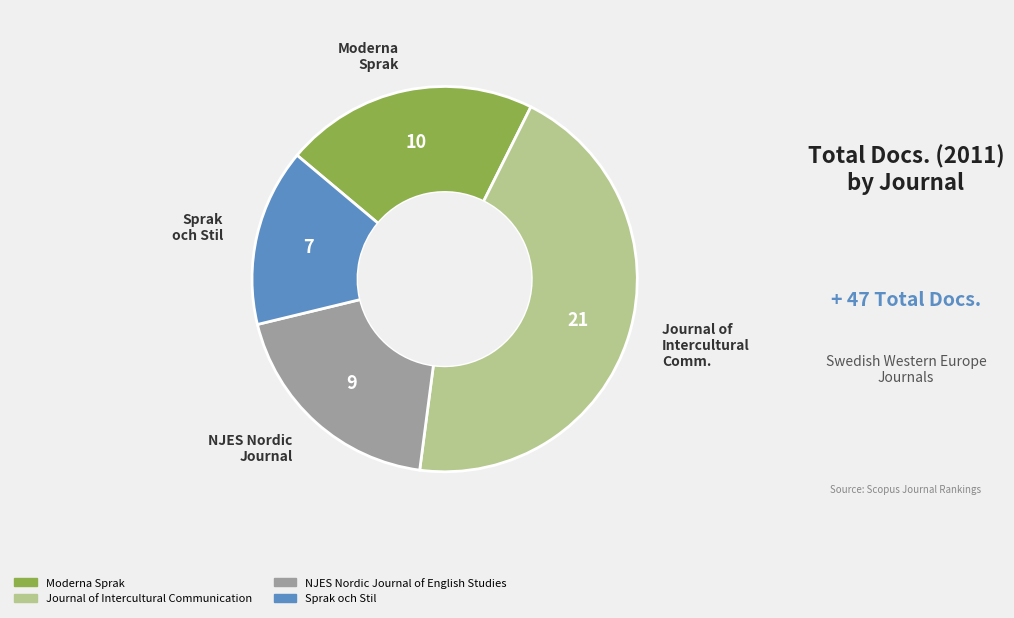

Is the sum of NJES Nordic Journal of English Studies and Moderna Sprak greater than half?

No